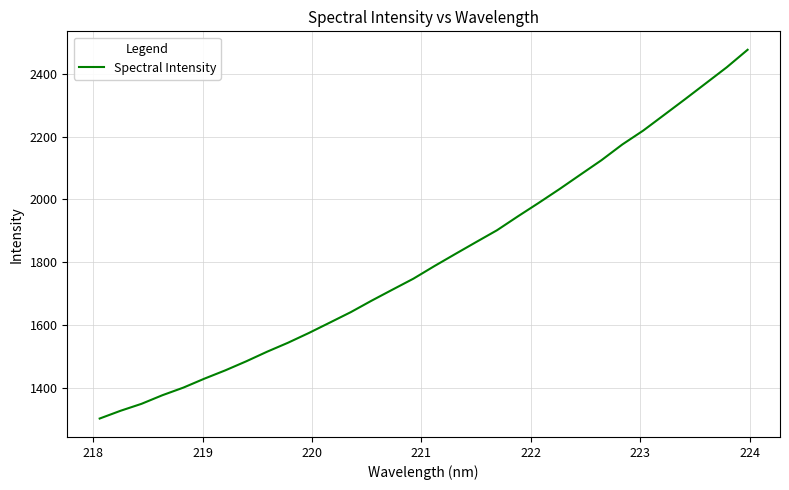

What is the smallest value displayed?

1301.4